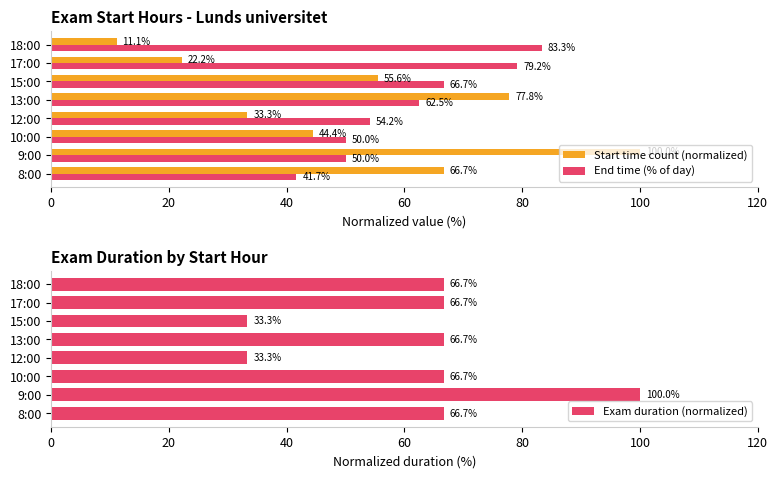

List the series in order of their peak value, lowest first.

End time (% of day), Start time count (normalized), Exam duration (normalized)